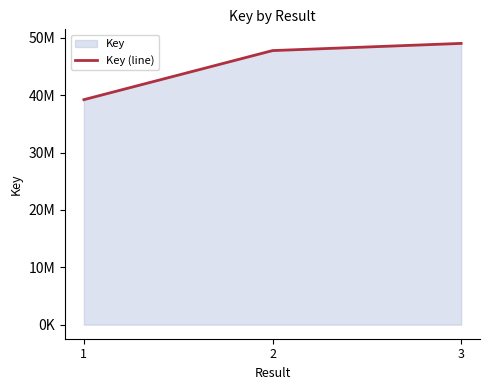

What is the change in value from 2 to 3?

+1252854